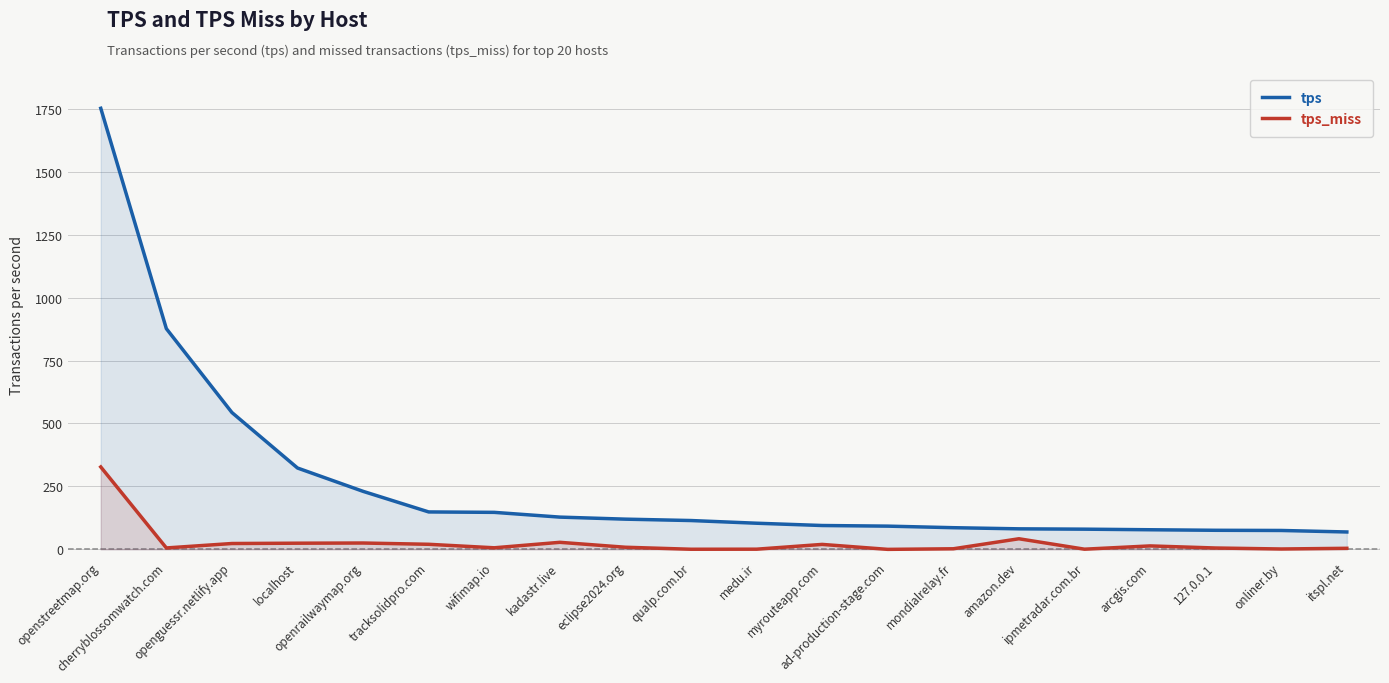

Which category has the highest value in the tps series?

openstreetmap.org